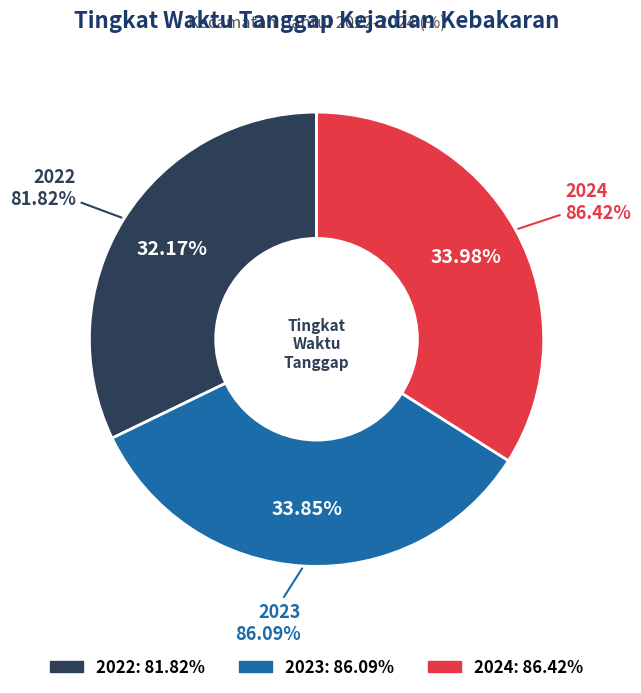

True or false: 2023 accounts for 34% of the total.

True